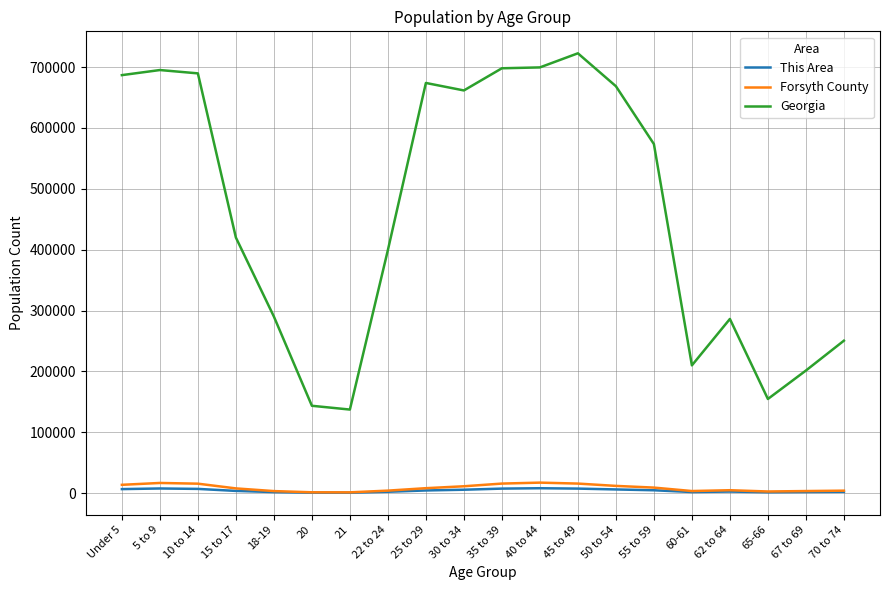

Where does the This Area series first go above 4321?

Under 5